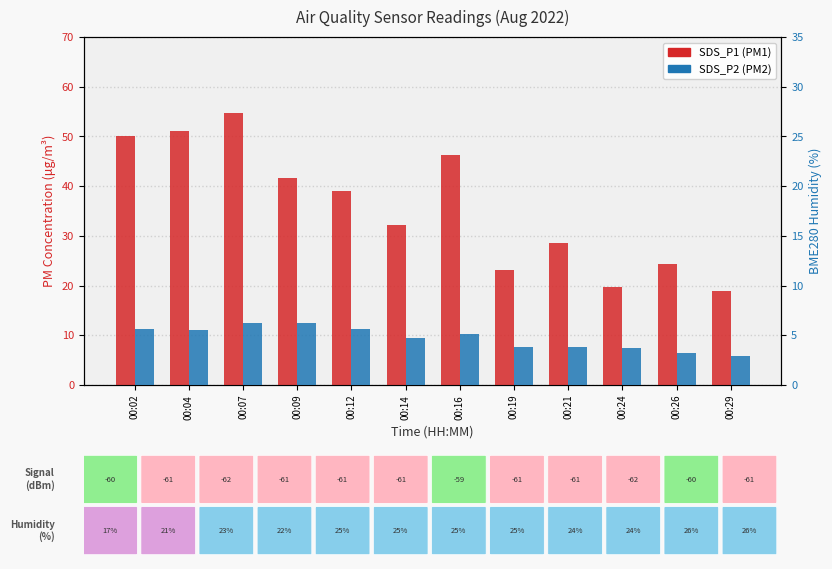

What is the value of the SDS_P1 (PM1) bar at the 2nd from the left?

51.0